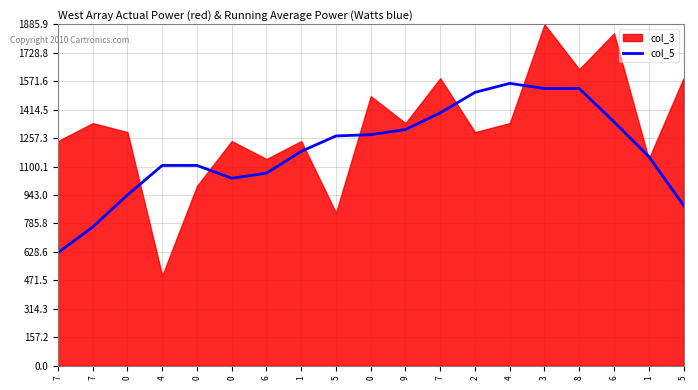

What value does the data have at 7?

765.7